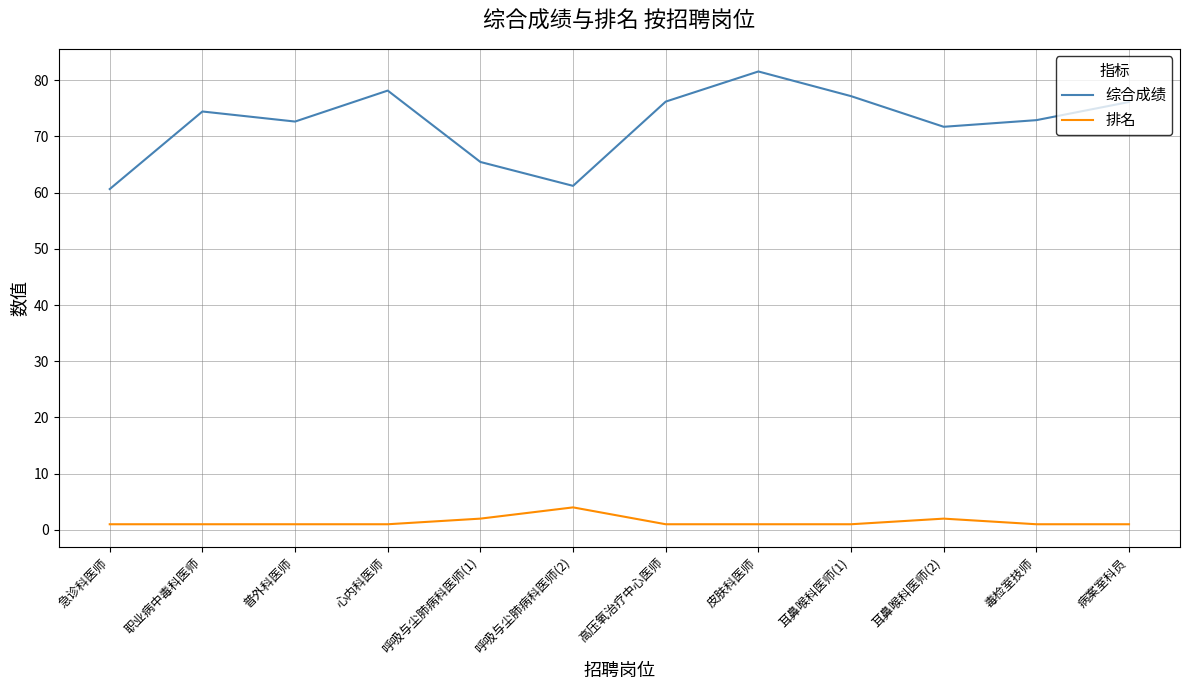

Does the chart display data point markers on the line(s)?

No